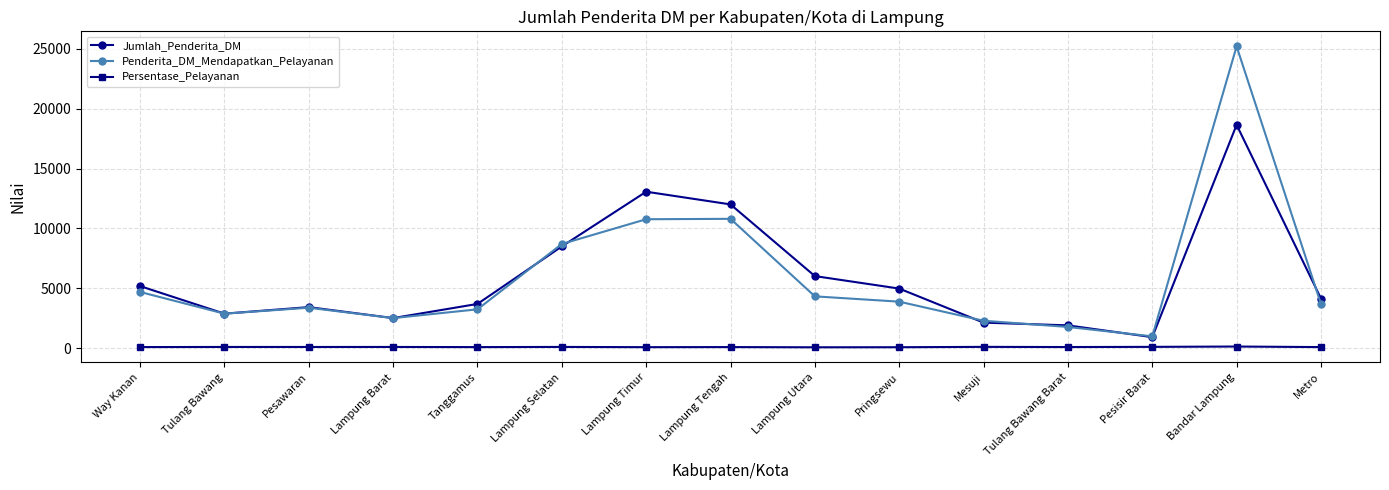

Rank the series by their maximum value, from highest to lowest.

Penderita_DM_Mendapatkan_Pelayanan, Jumlah_Penderita_DM, Persentase_Pelayanan